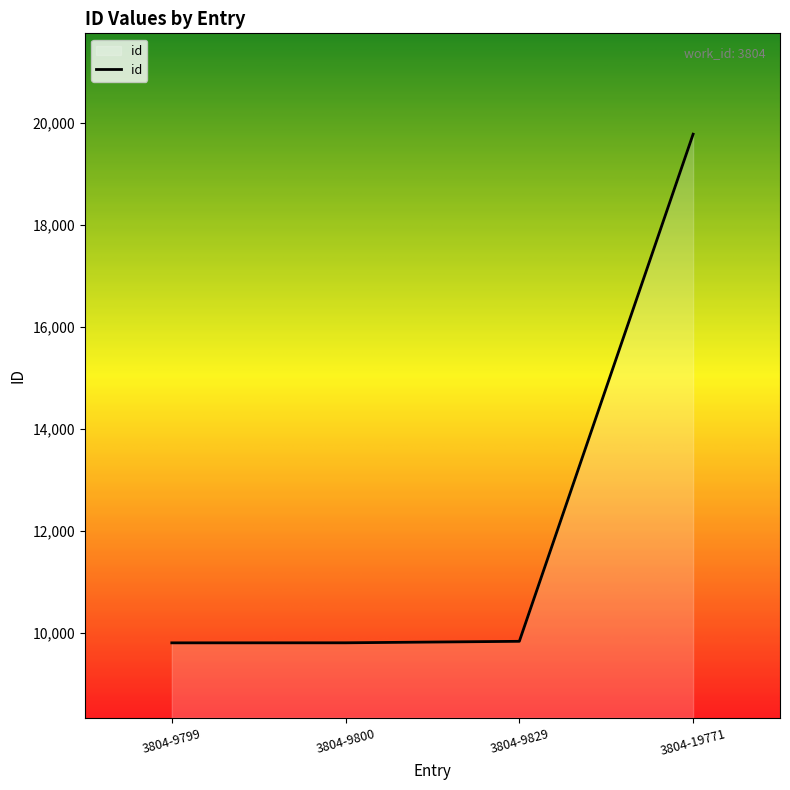

At which category does the chart reach its peak across all series?

3804-19771